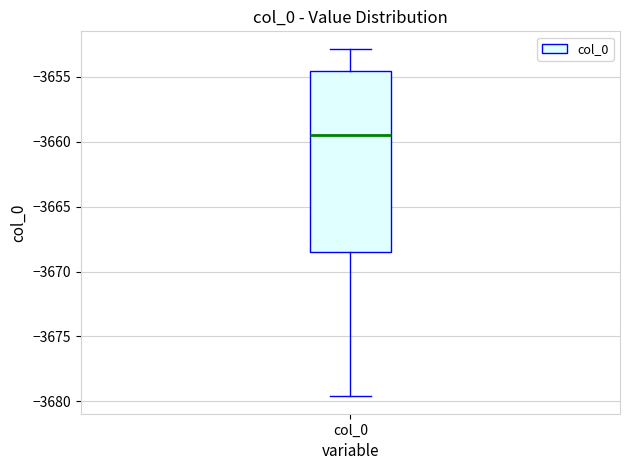

Where does the upper whisker of the box for col_0 end on the y-axis? The values are not printed on the chart, so give them approximately, as read against the axis.

-3653.0